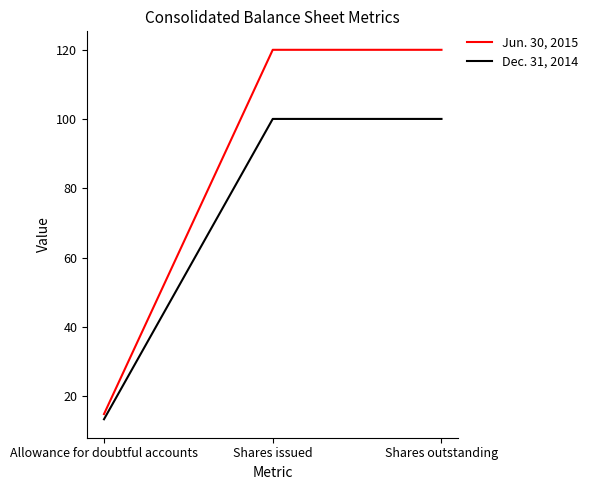

What is the sum of all Jun. 30, 2015 values?

254.9